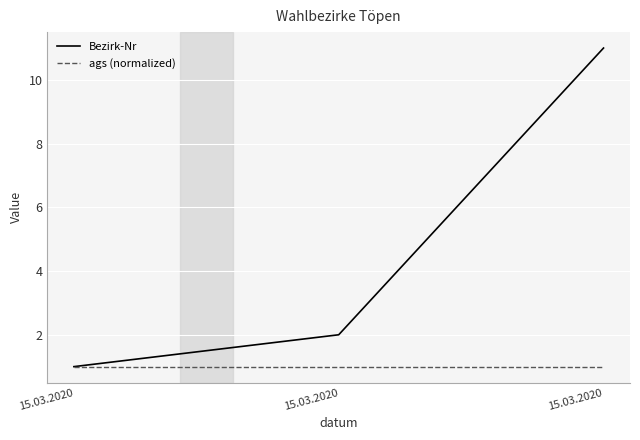

What is the sum of all ags (normalized) values?

3